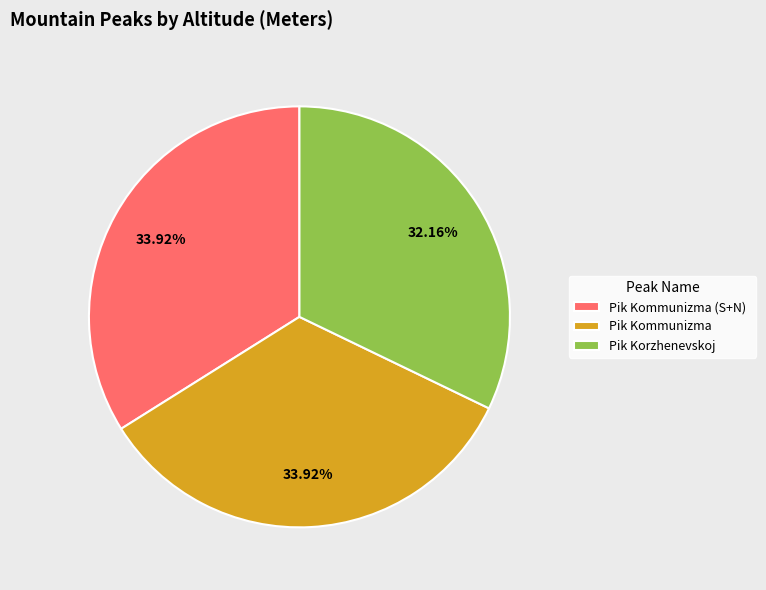

To the nearest percent, what is the difference between the Pik Kommunizma (S+N) and Pik Korzhenevskoj slice percentages?

2%